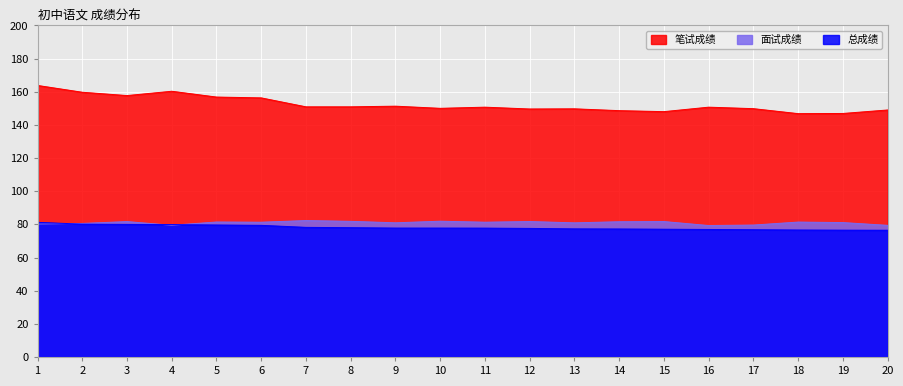

At 12, list the series in order from smallest to largest.

总成绩, 面试成绩, 笔试成绩